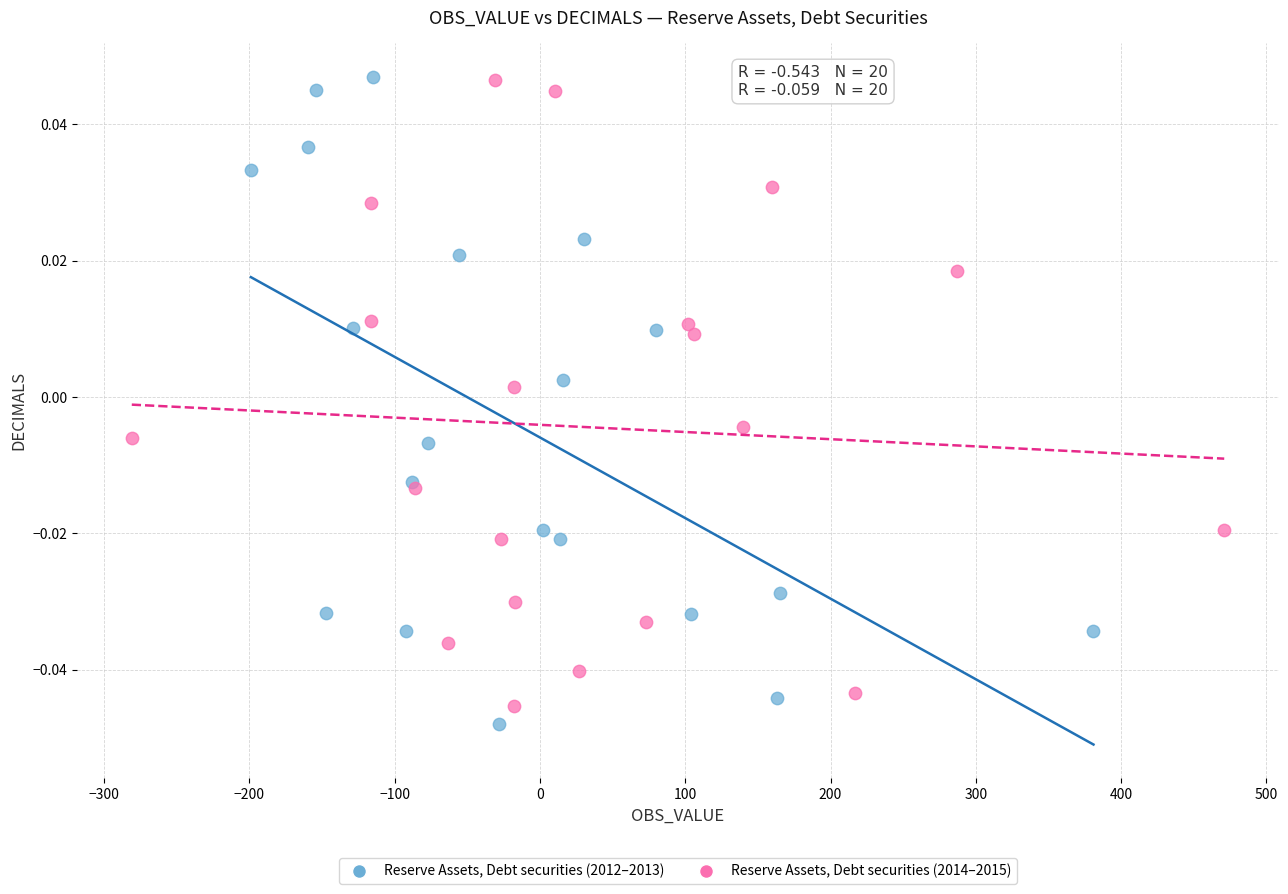

Which series has the widest spread of Y values?

Reserve Assets, Debt securities (2012–2013)